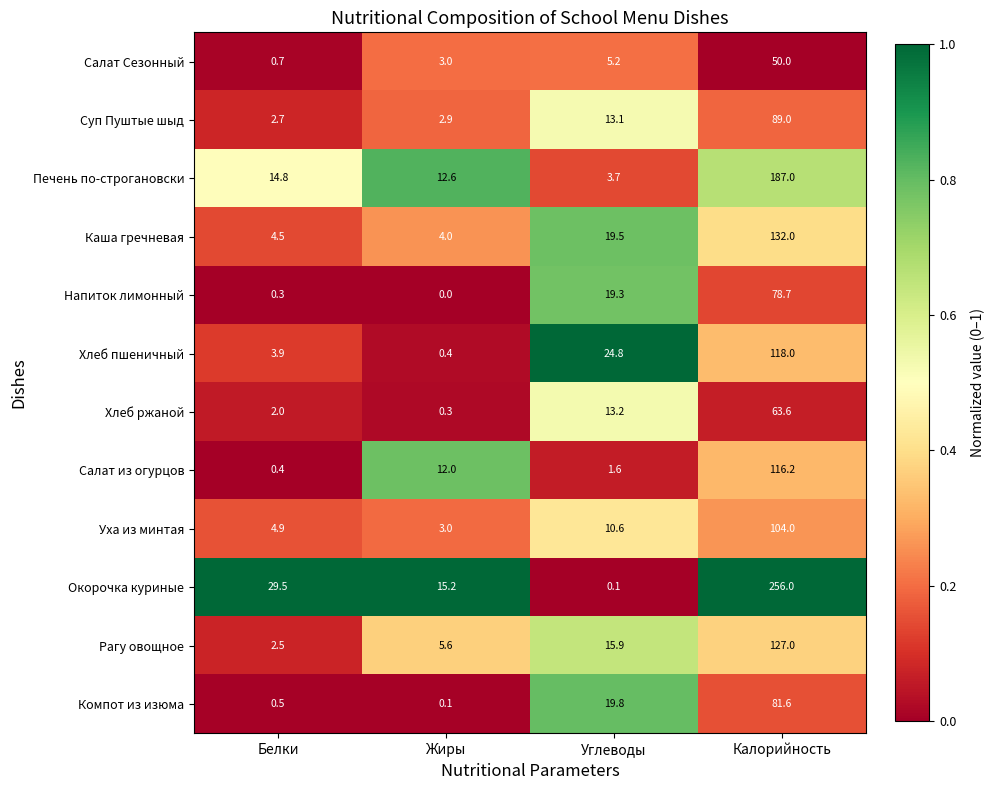

List the series in order of their peak value, lowest first.

Салат Сезонный, Хлеб ржаной, Напиток лимонный, Компот из изюма, Суп Пуштые шыд, Уха из минтая, Салат из огурцов, Хлеб пшеничный, Рагу овощное, Каша гречневая, Печень по-строгановски, Окорочка куриные